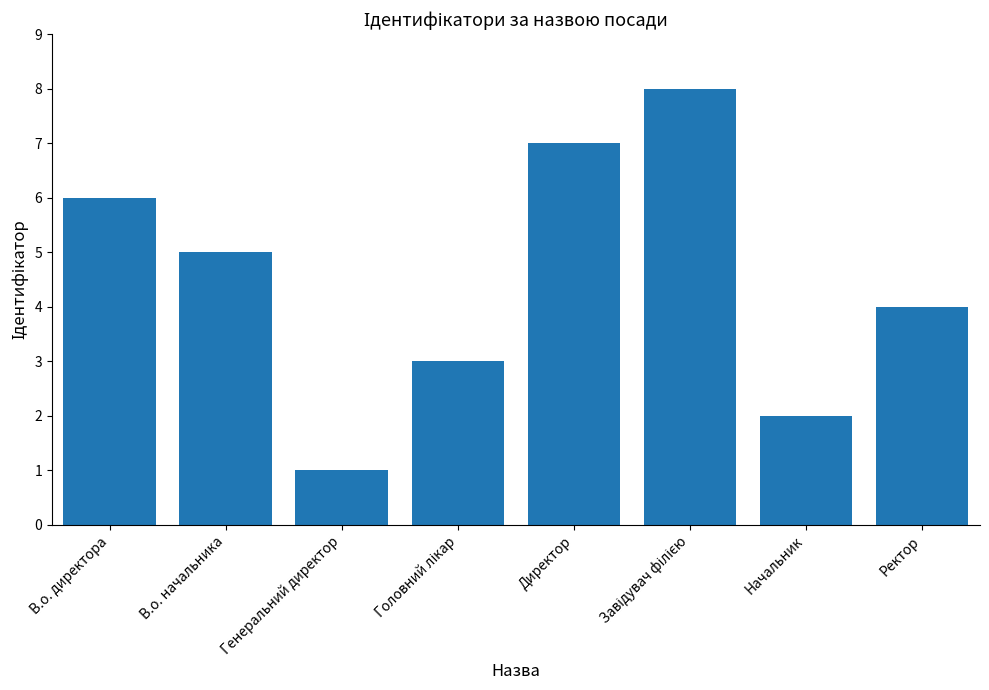

Reading left to right, list all the values displayed in this chart.

6	5	1	3	7	8	2	4